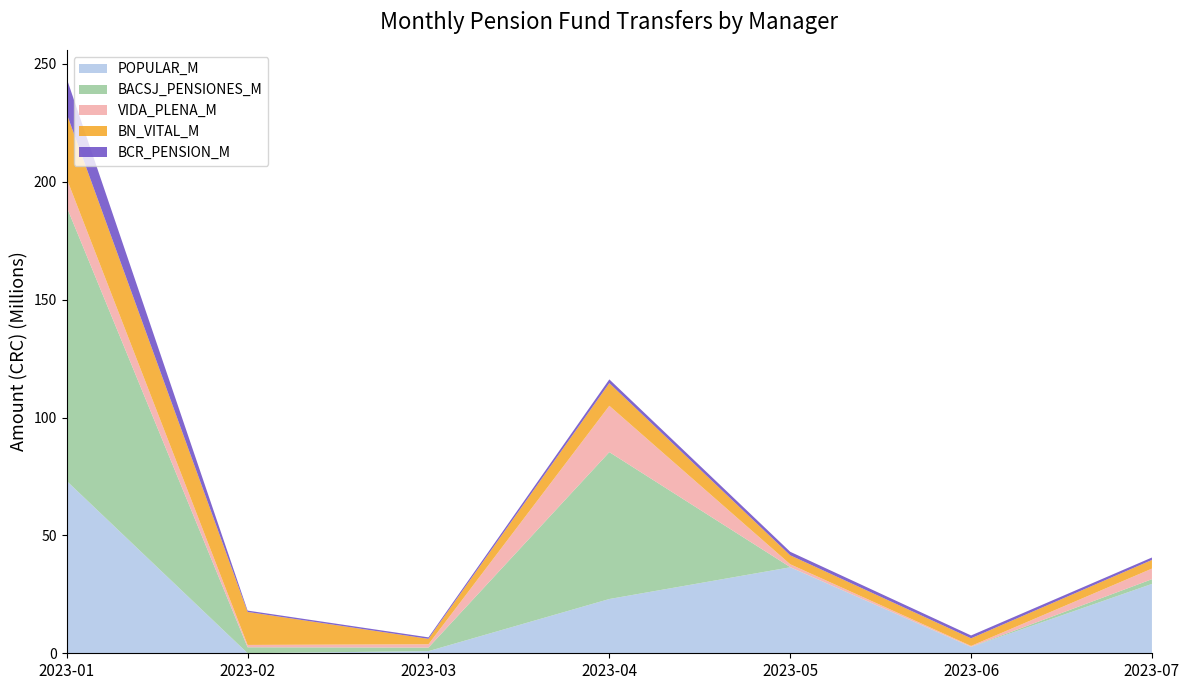

Reading right to left, transcribe all the data shown in this chart.

POPULAR_M: 29421891.4	2660416.3	36468643.3	23020506.6	910697.4	29776.4	73087759.5
BACSJ_PENSIONES_M: 1996707.7	88054.9	86244.5	62302864.2	1512523.6	2522099.2	116176656.4
VIDA_PLENA_M: 4494753.5	367421.8	1206076.0	19651591.3	1398637.1	985712.3	12042322.5
BN_VITAL_M: 3679692.2	3238084.5	3800999.2	9610805.6	2307846.4	13994935.1	27500755.1
BCR_PENSION_M: 1031107.3	1205397.1	1488657.6	1586675.9	621036.2	573645.2	14959599.5